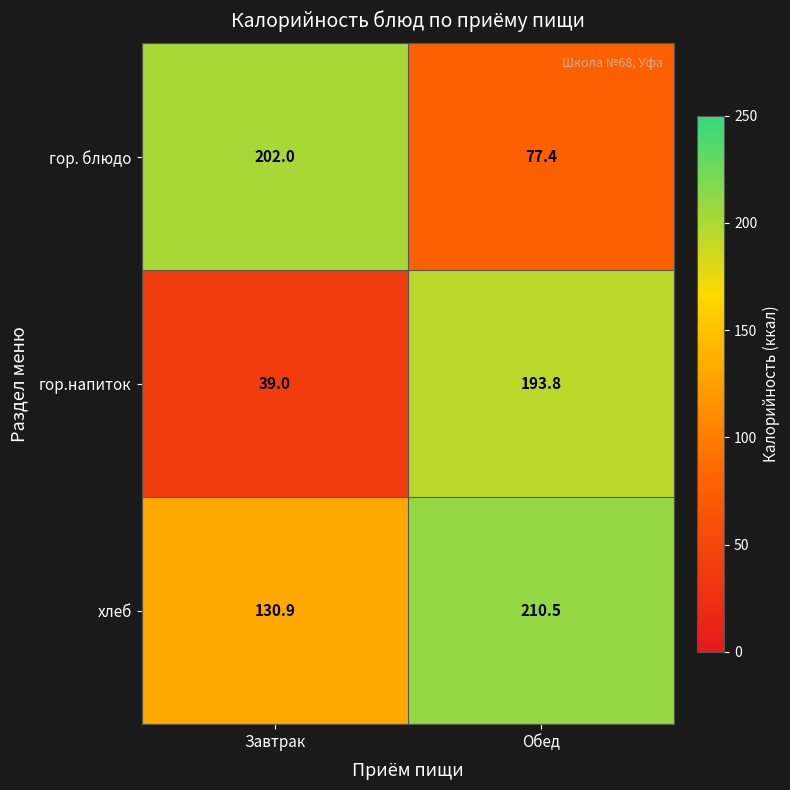

What is the maximum value for гор. блюдо?

202.0